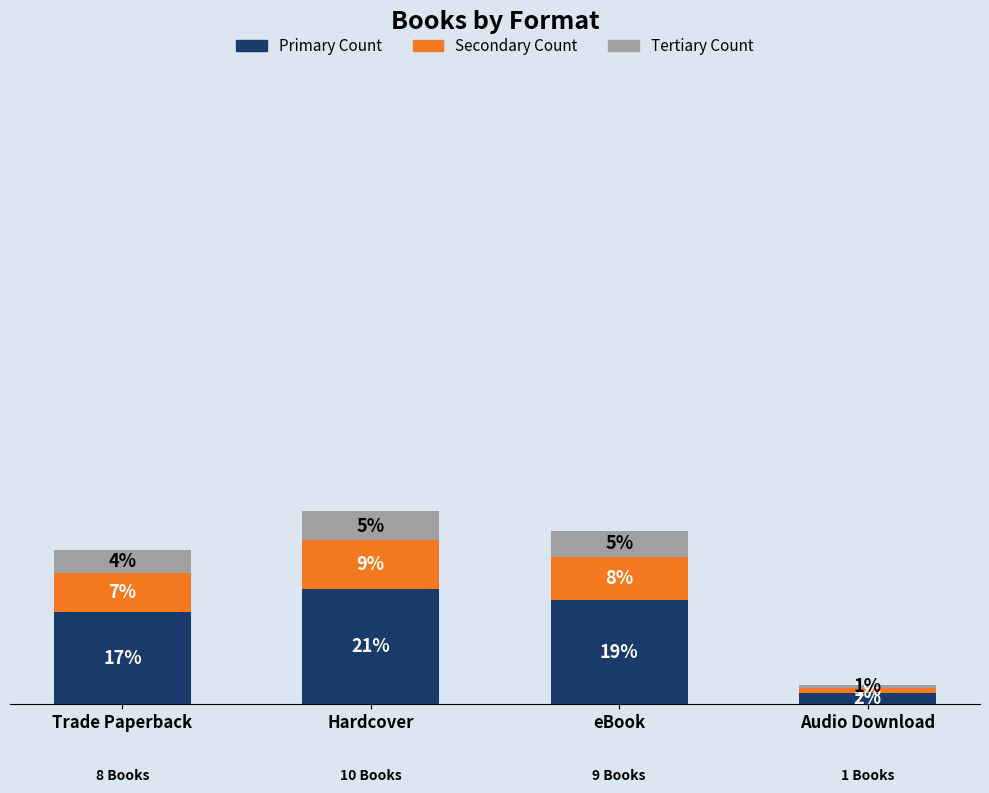

List the series in order of their overall mean, highest first.

Primary Count, Secondary Count, Tertiary Count